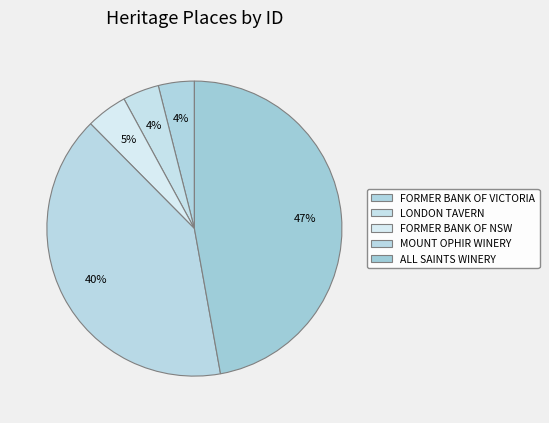

Is there a majority slice in this chart?

No